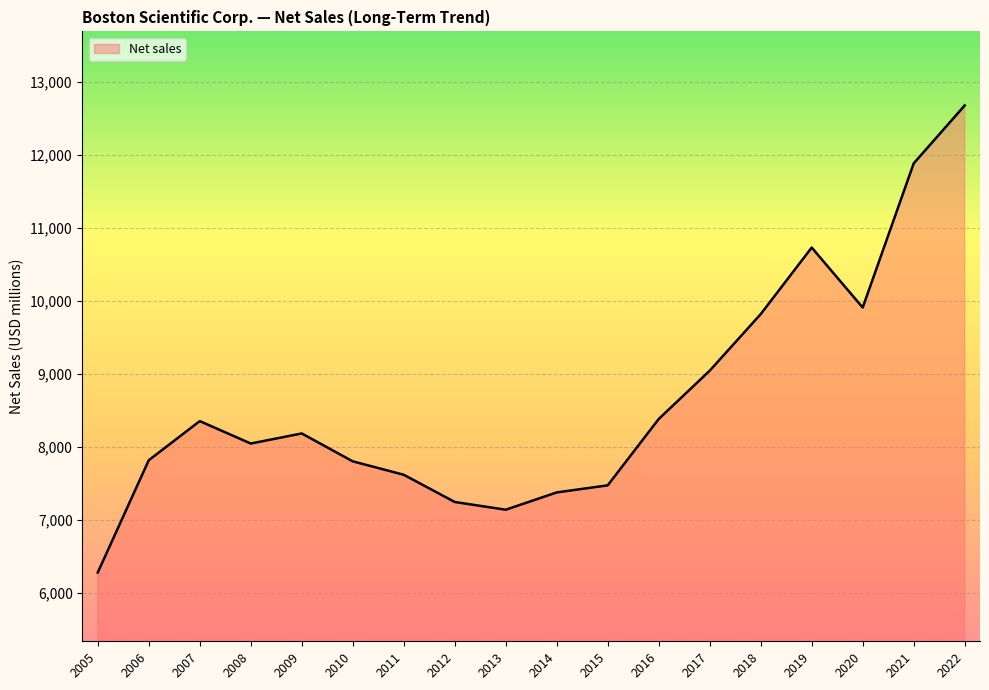

Where does the data first go above 8188?

2007